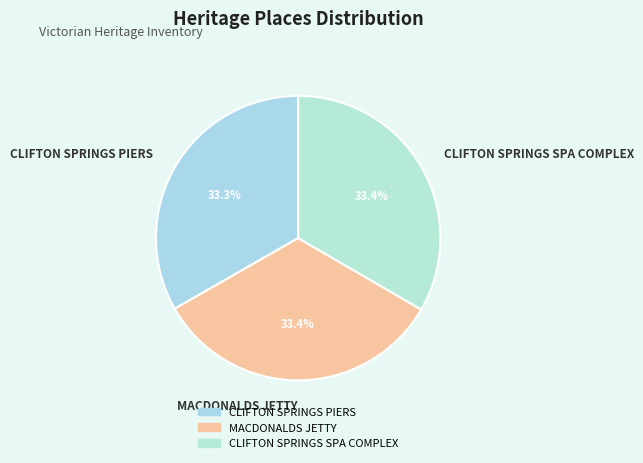

Is it true that CLIFTON SPRINGS SPA COMPLEX is 24% of the pie?

False